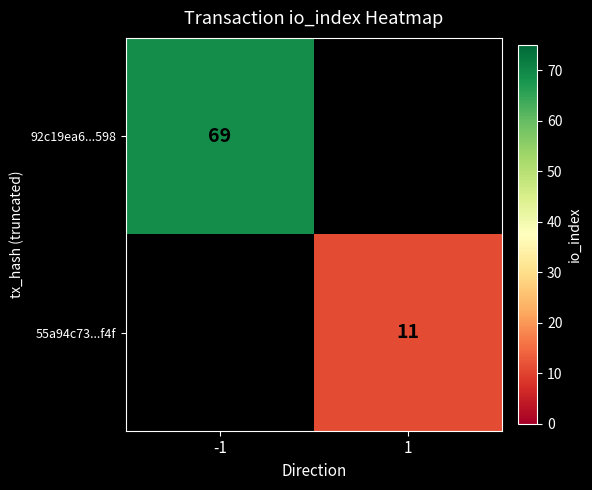

At which category does the chart reach its peak across all series?

-1